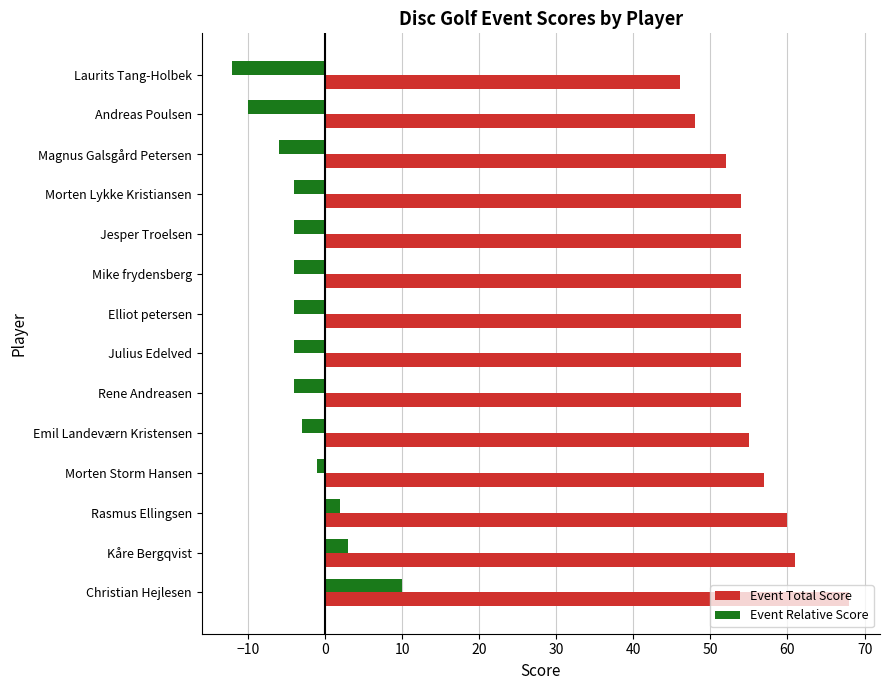

List the series in order of their peak value, highest first.

Event Total Score, Event Relative Score